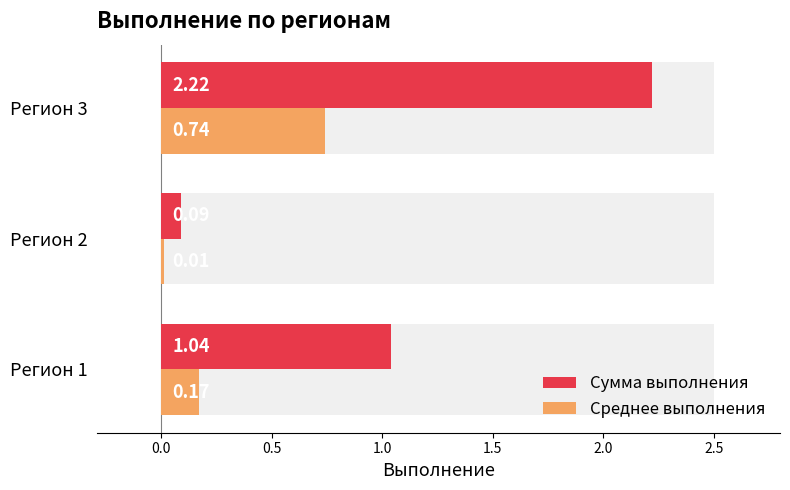

What is the sum of all Среднее выполнения values?

0.9